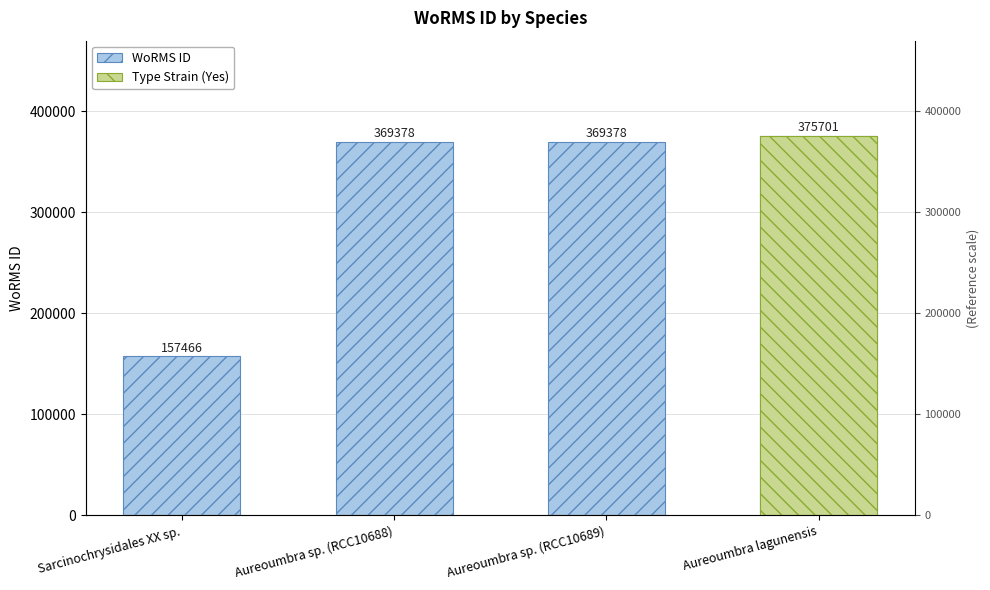

What value does the WoRMS ID series have at Aureoumbra sp. (RCC10689)?

369378